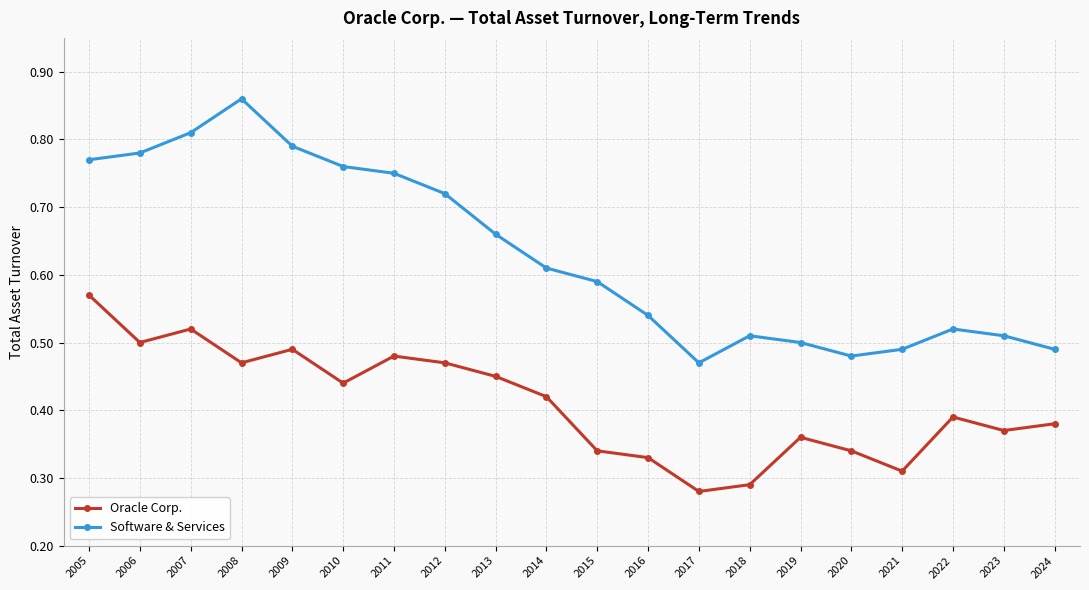

What are all the series names shown in the legend?

Oracle Corp., Software & Services